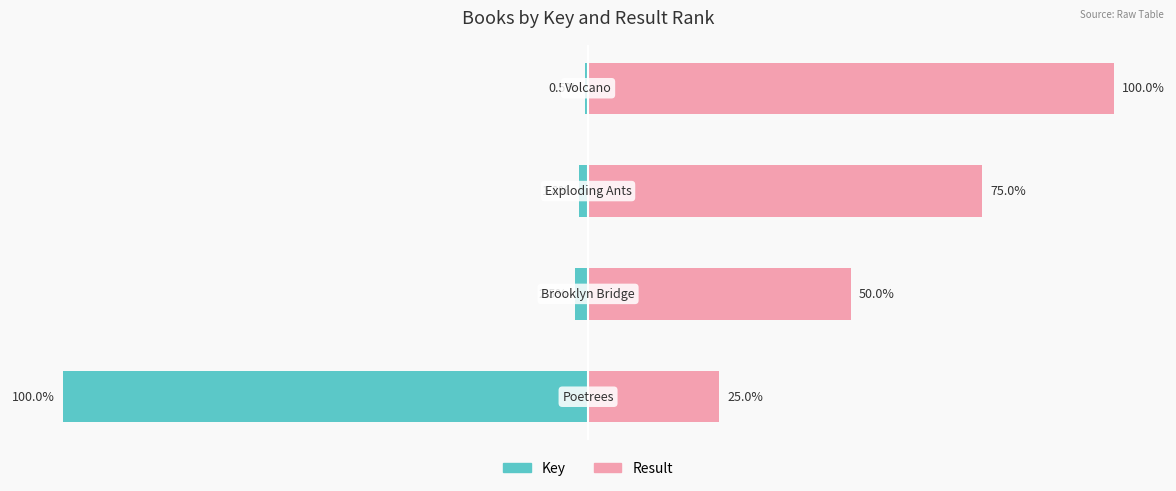

What is the average value of the Result series?

62.5